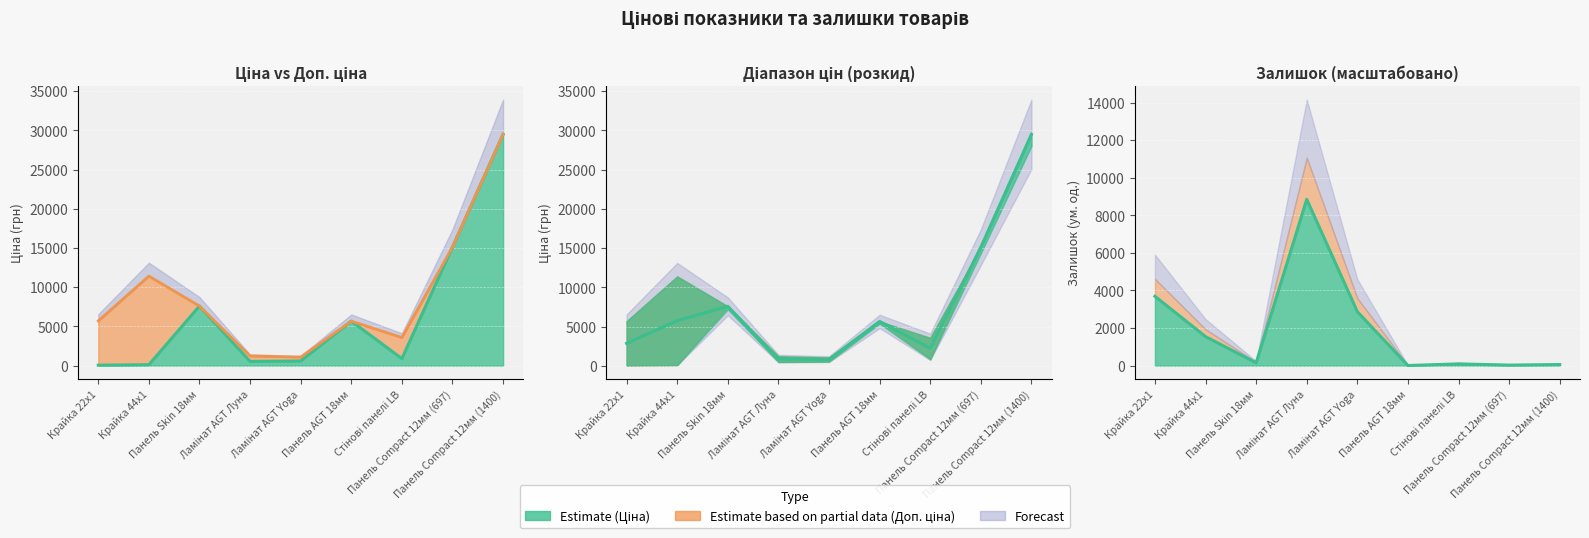

What is the spread (max minus min) of values at Панель Compact 12мм (697)?

15091.5